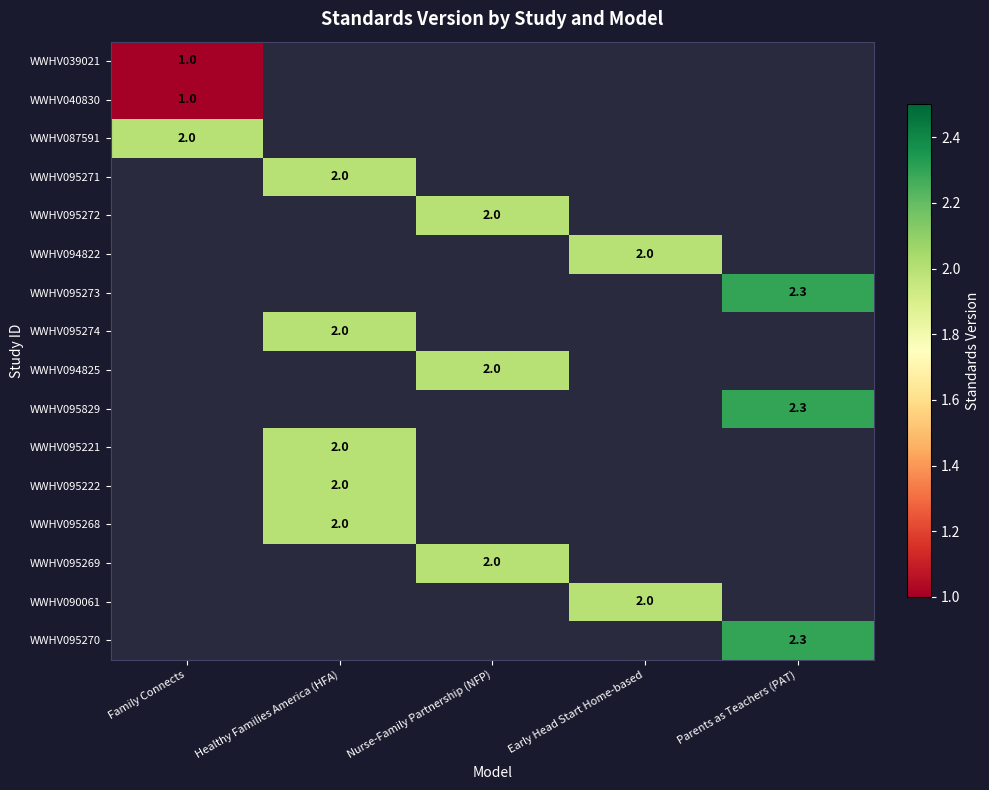

Between Early Head Start Home-based and Nurse-Family Partnership (NFP), which is larger?

Nurse-Family Partnership (NFP)